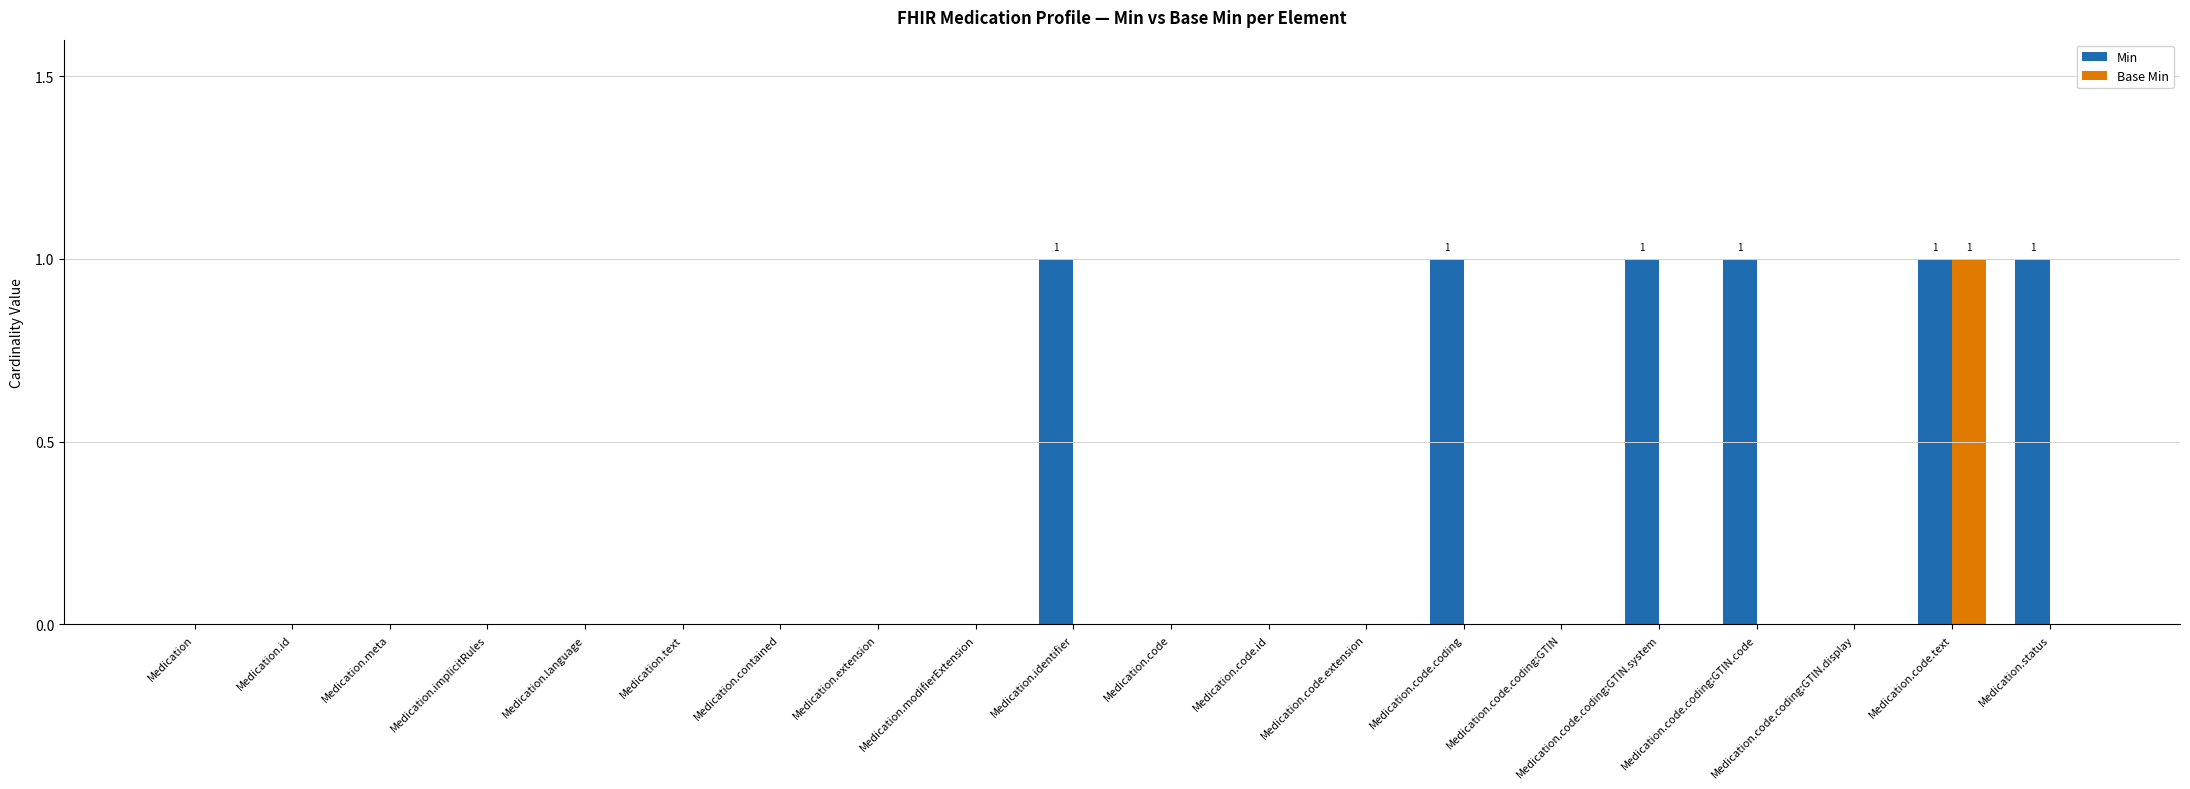

What is the greatest value displayed?

1